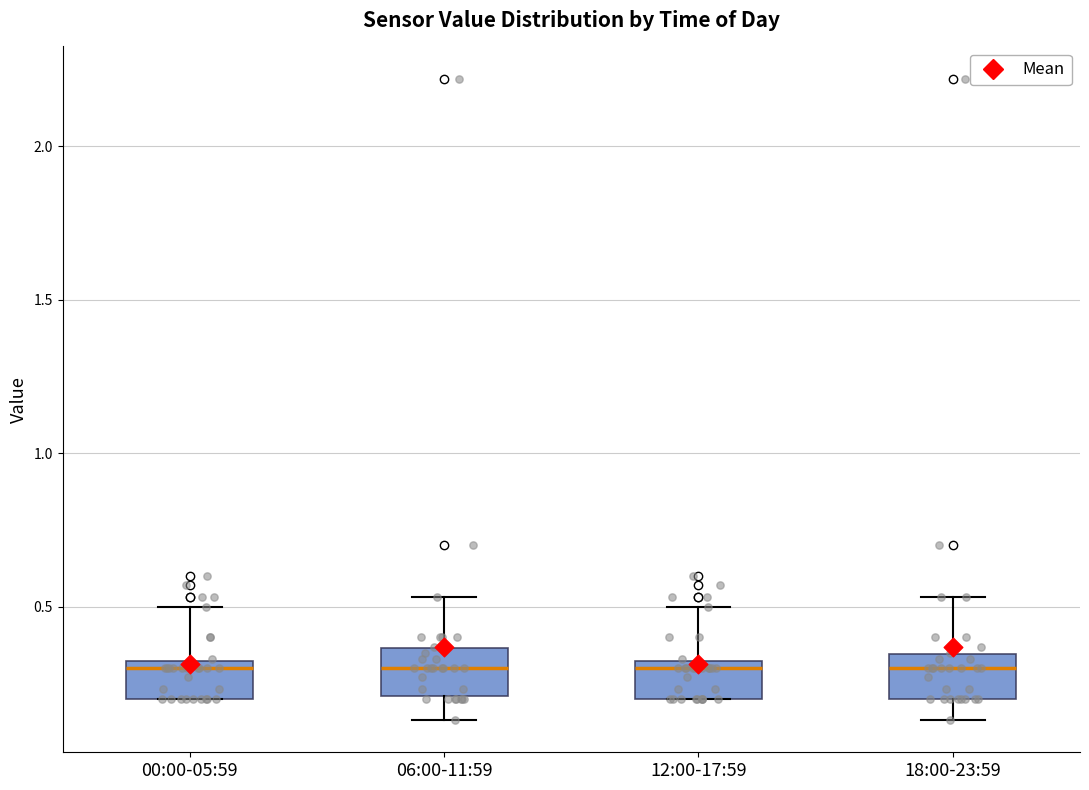

Reading left to right, read every box against the y-axis: the position of its median line, the range the box covers, and the ends of its whiskers. The values are not printed on the chart, so give them approximately, as read against the axis.

00:00-05:59: median 0.30 (just below the box's upper edge), box 0.20 to 0.30, whiskers 0.20 to 0.50
06:00-11:59: median 0.30, box 0.20 to 0.35, whiskers 0.15 to 0.55
12:00-17:59: median 0.30 (just below the box's upper edge), box 0.20 to 0.30, whiskers 0.20 to 0.50
18:00-23:59: median 0.30, box 0.20 to 0.35, whiskers 0.15 to 0.55